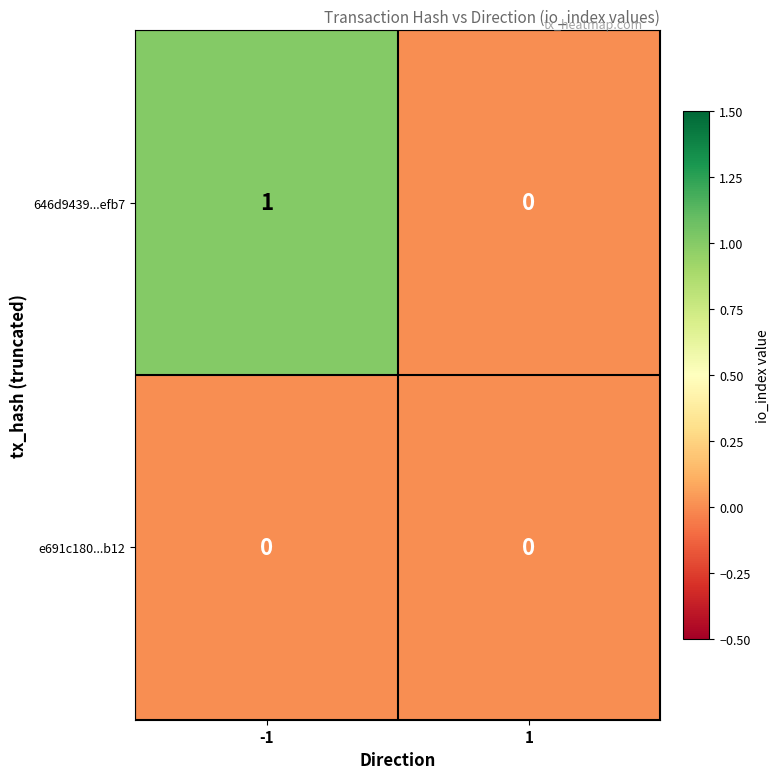

Reading left to right, extract all data points from this chart.

646d9439...efb7: 1	0
e691c180...b12: 0	0